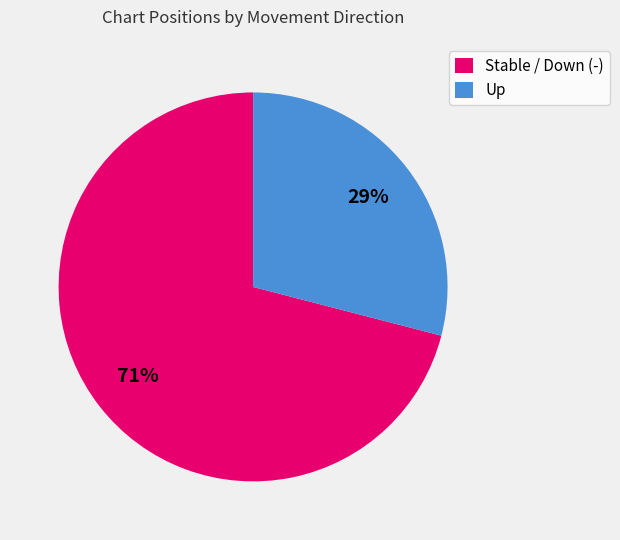

Is it true that Stable / Down (-) is 85% of the pie?

False